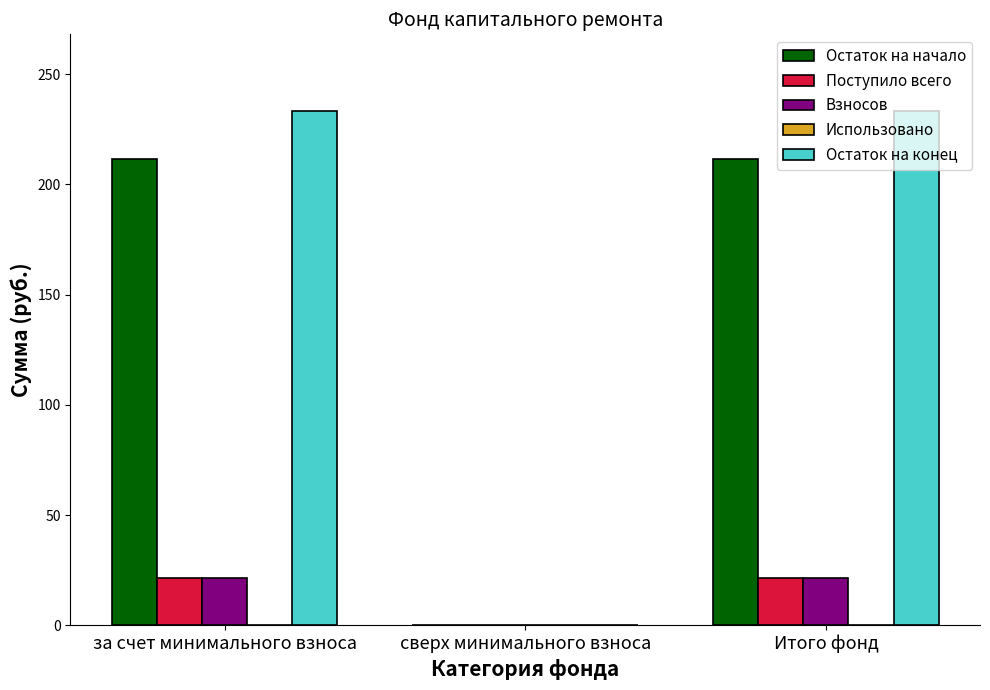

What is the total value across all series at за счет минимального взноса?

487.6